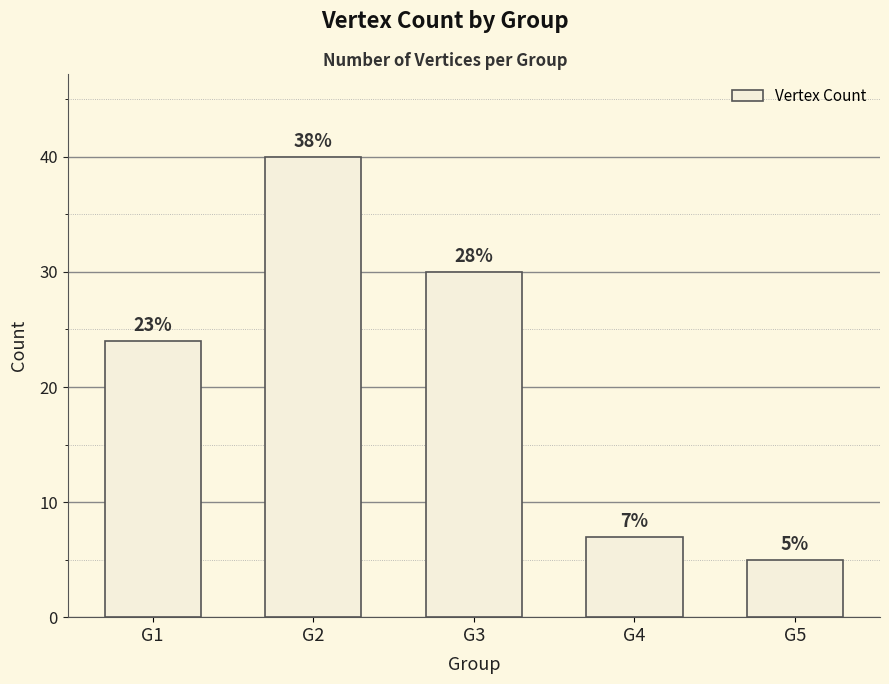

Reading right to left, transcribe all the data shown in this chart.

5	7	30	40	24